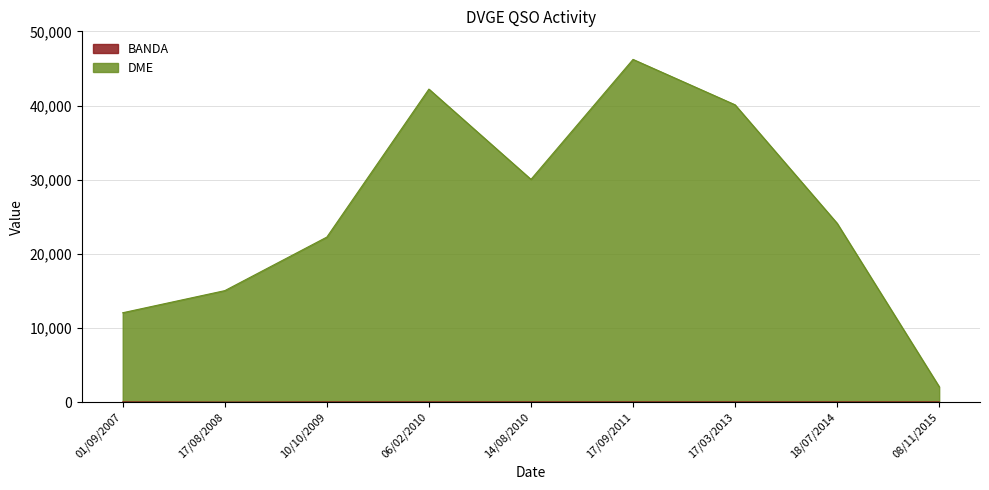

At which category is the sum across all series the highest?

17/09/2011